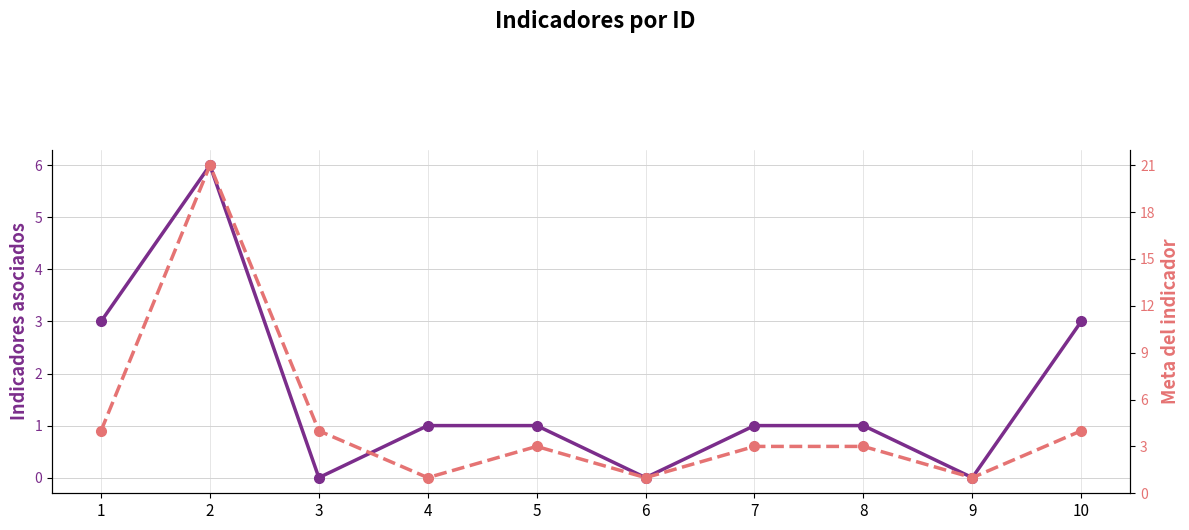

Reading left to right, transcribe all the data shown in this chart.

Indicadores asociados: 3	6	0	1	1	0	1	1	0	3
Meta del indicador: 4	21	4	1	3	1	3	3	1	4